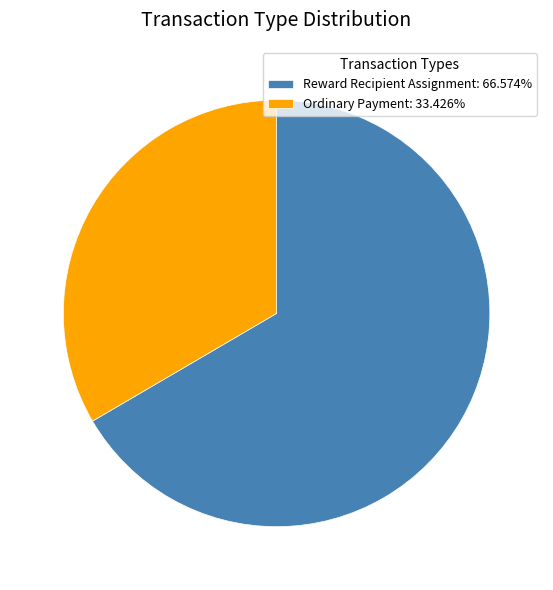

How many slices are in this pie chart?

2